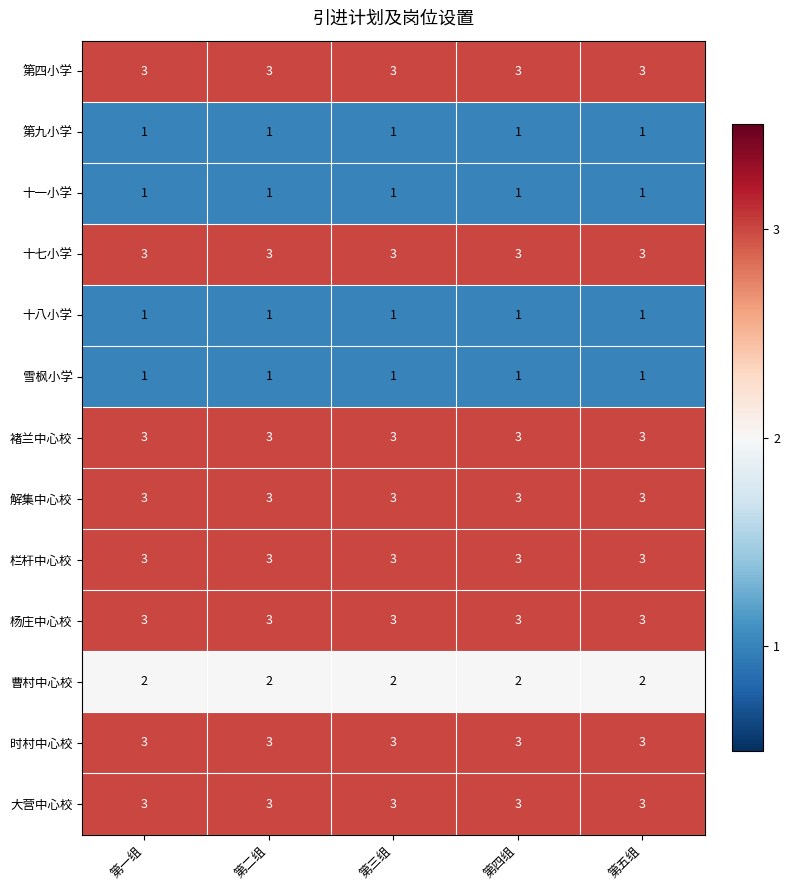

What is the maximum value for 时村中心校?

3